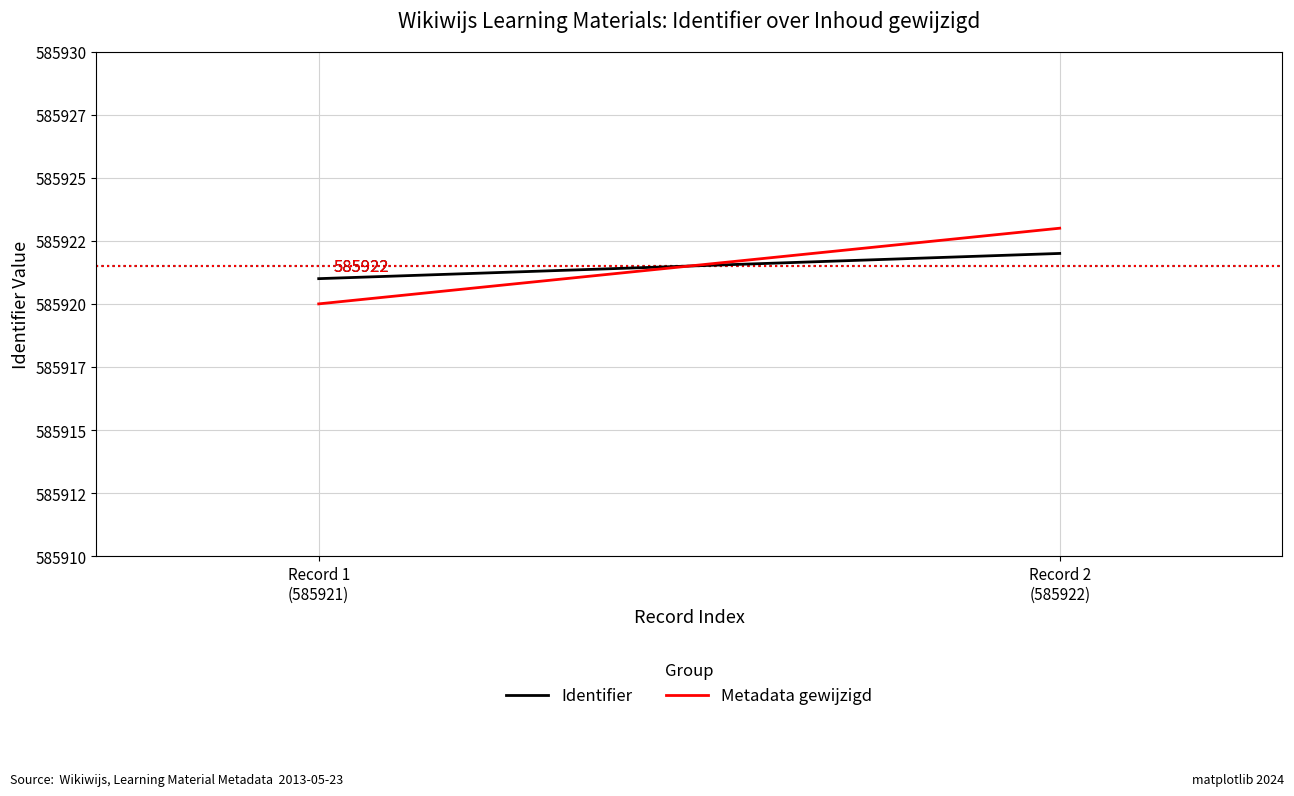

What position from the right is Record 2
(585922)?

1